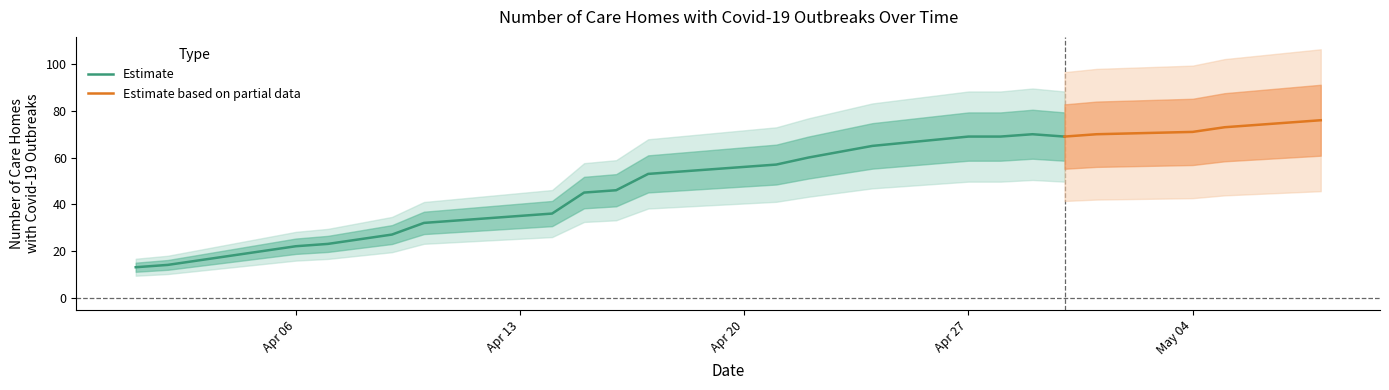

Where does the data first go above 57?

2020-04-22